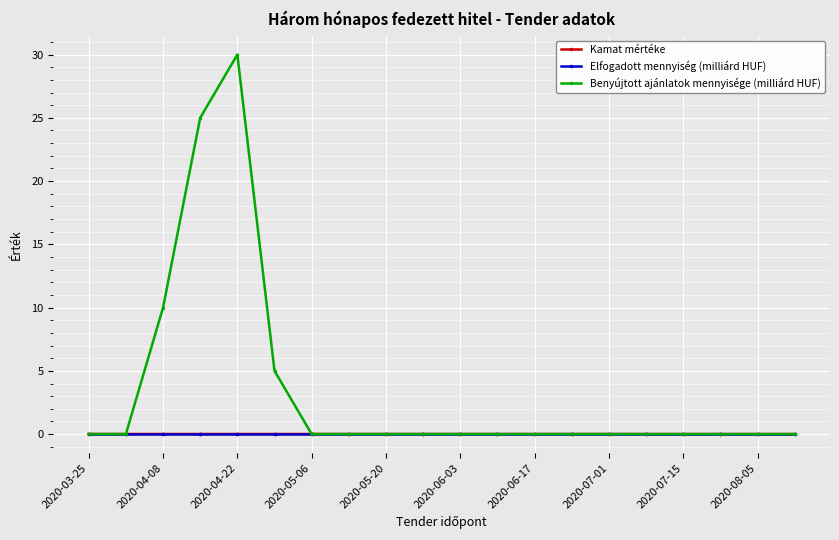

Which series has the largest total across all categories?

Benyújtott ajánlatok mennyisége (milliárd HUF)